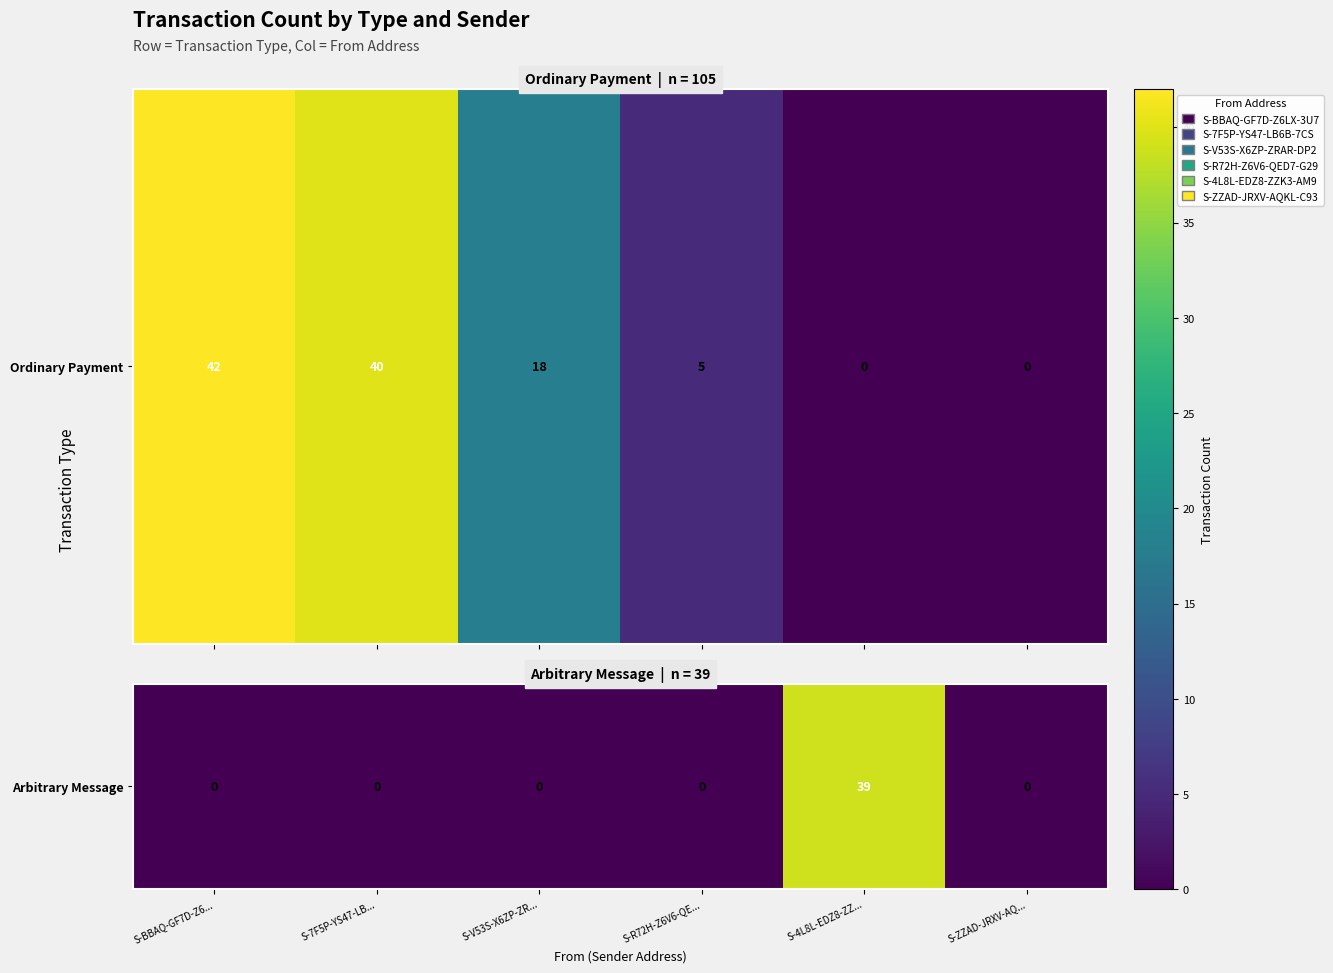

Which category has the lowest value across all series?

S-BBAQ-GF7D-Z6...